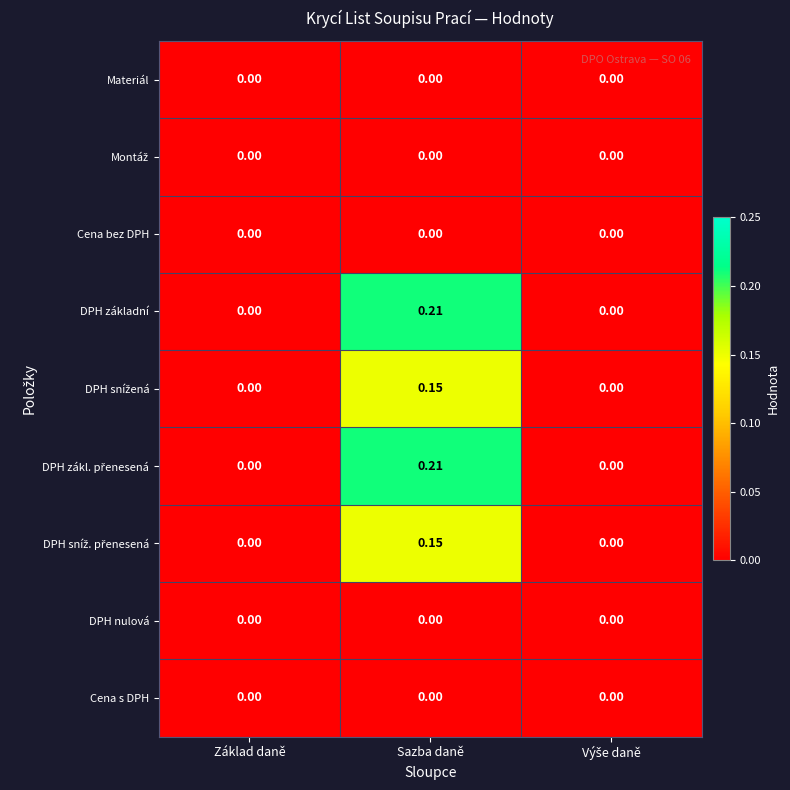

At which category is the sum across all series the highest?

Sazba daně